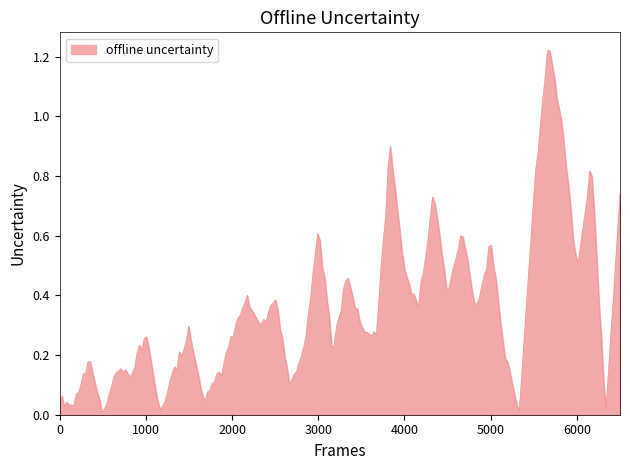

Does the chart have visible grid lines?

No